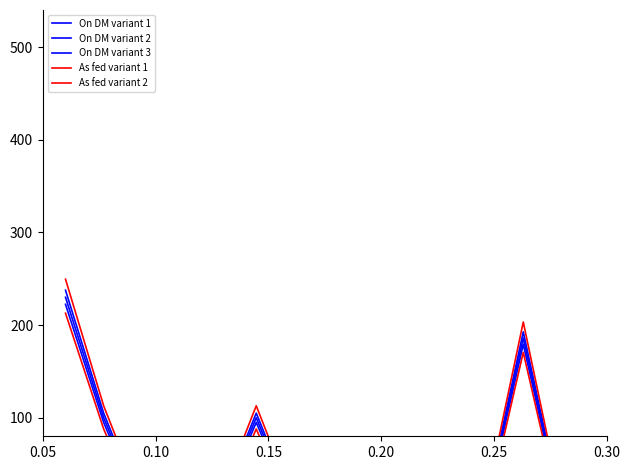

Count the On DM variant 1 values in the range 0 to 100.

12